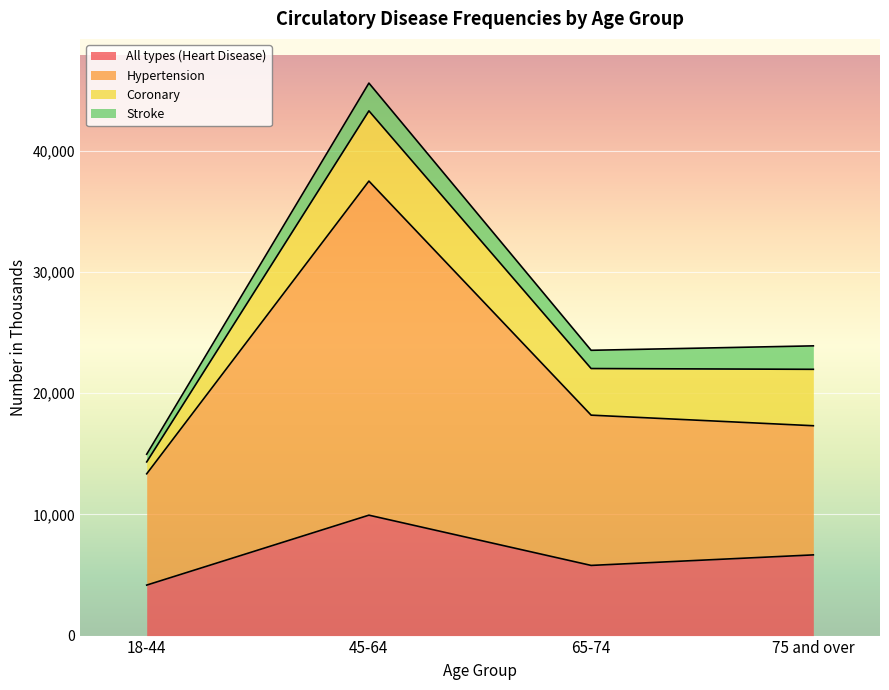

Between 45-64 and 75 and over, which is larger?

45-64